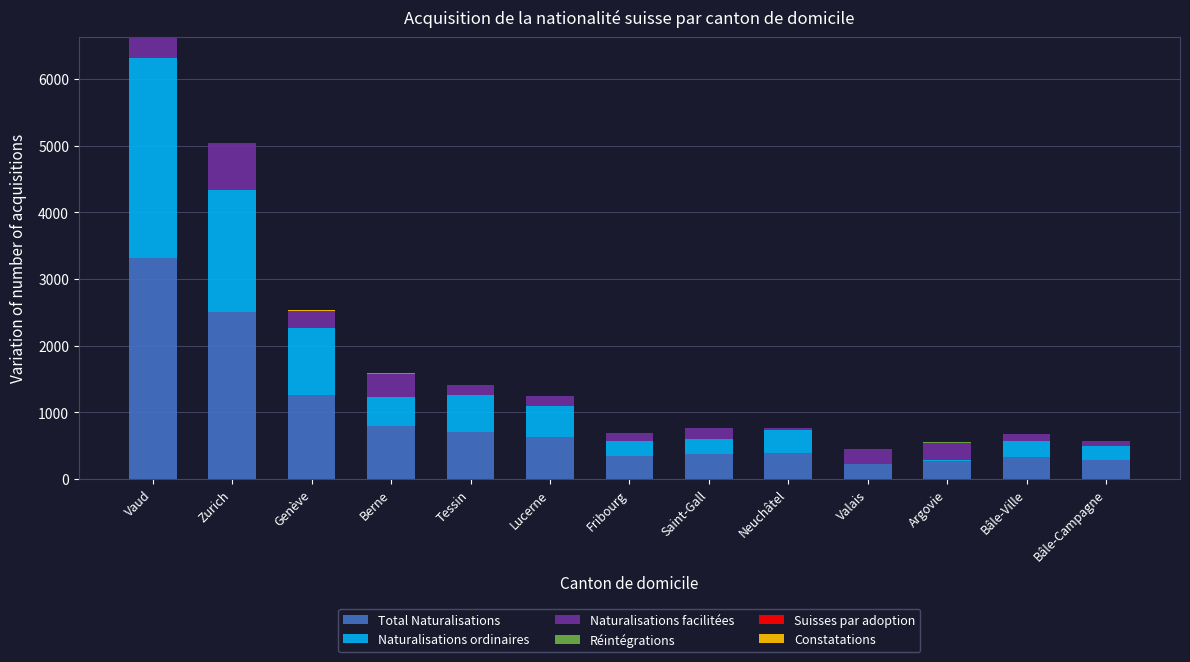

Does the chart contain stacked bars?

Yes